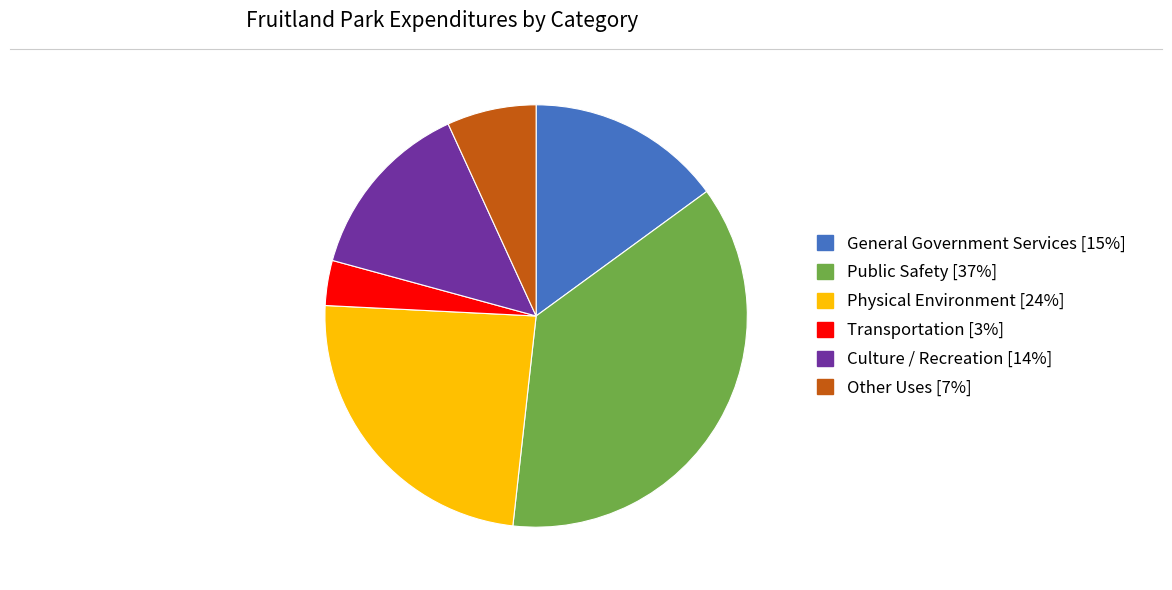

Count the number of slices in the pie.

6